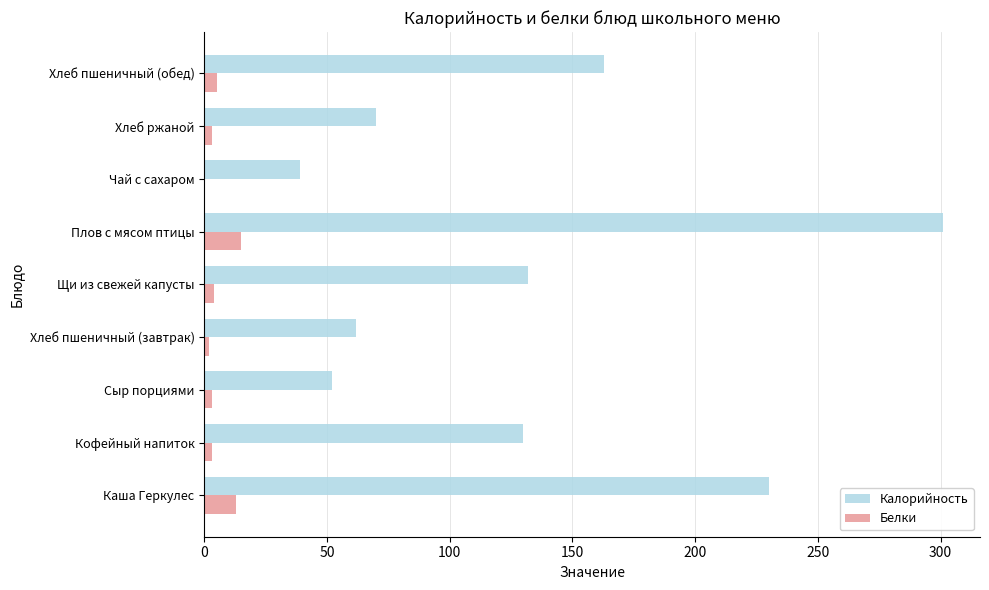

True or false: Калорийность has a value of 132 at Щи из свежей капусты.

True